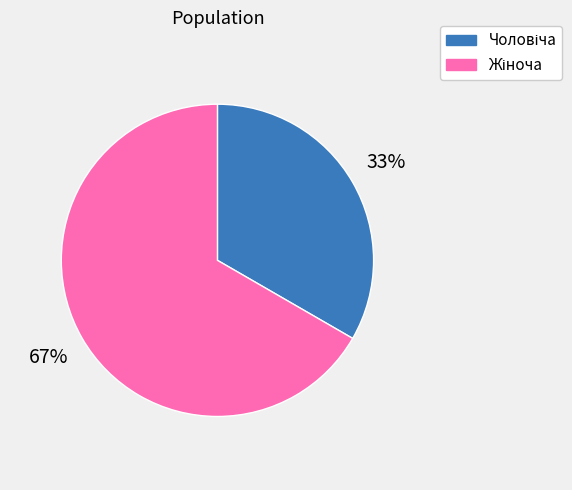

To the nearest percent, what is the average slice percentage?

50%